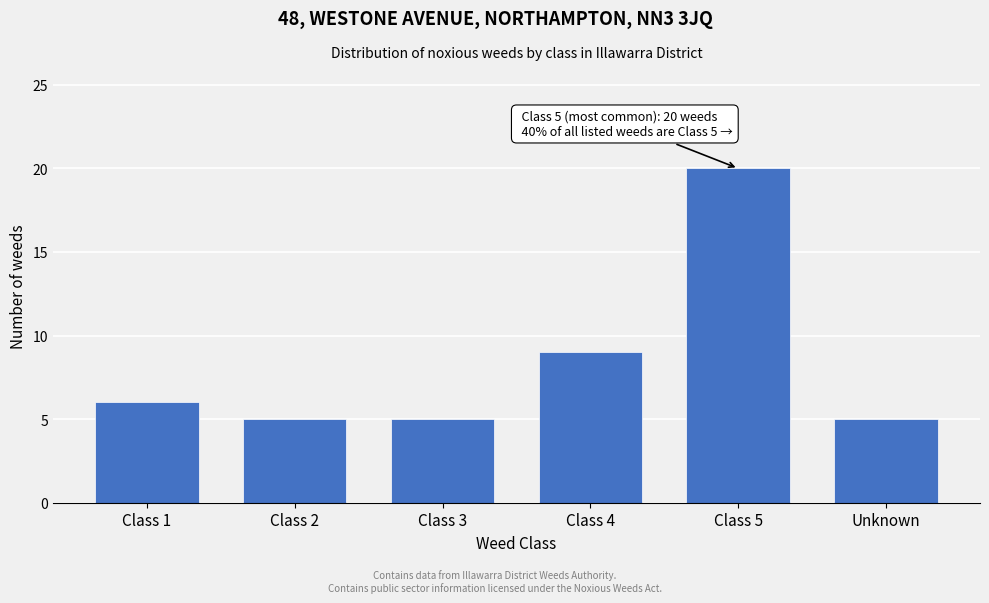

Reading left to right, transcribe all the data shown in this chart.

Class 1=6	Class 2=5	Class 3=5	Class 4=9	Class 5=20	Unknown=5